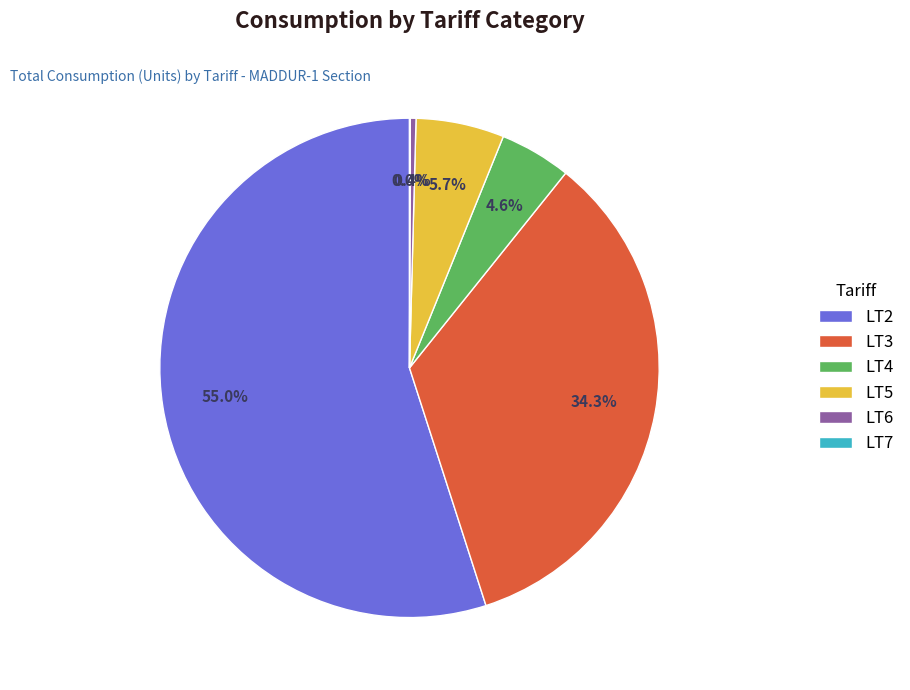

The LT3 slice represents 34% of the pie. True or false?

True